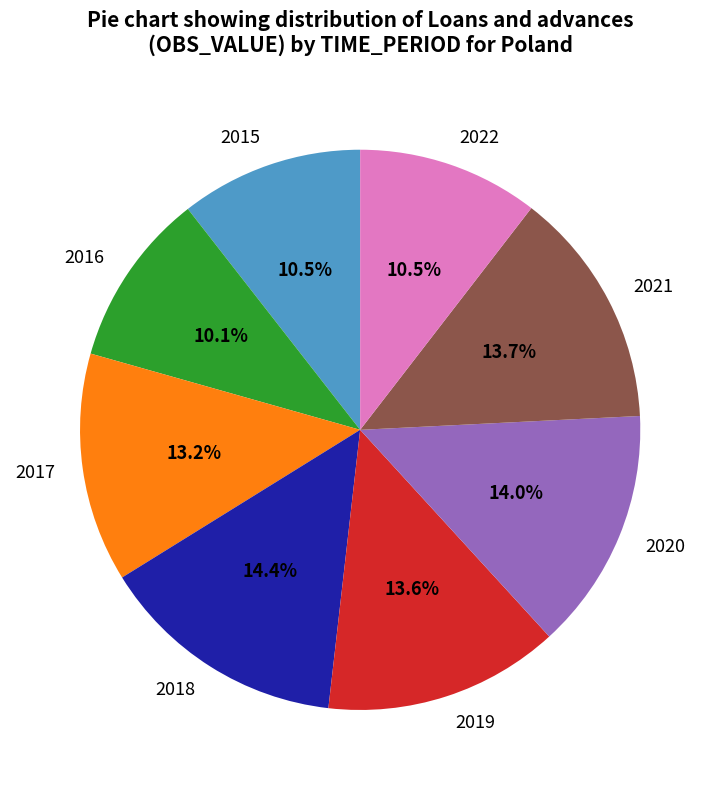

Which has a higher value, 2018 or 2015?

2018